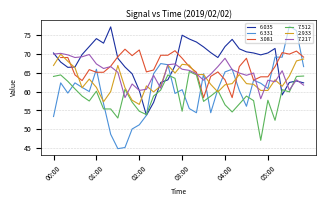

Which series has the largest total across all categories?

6.035